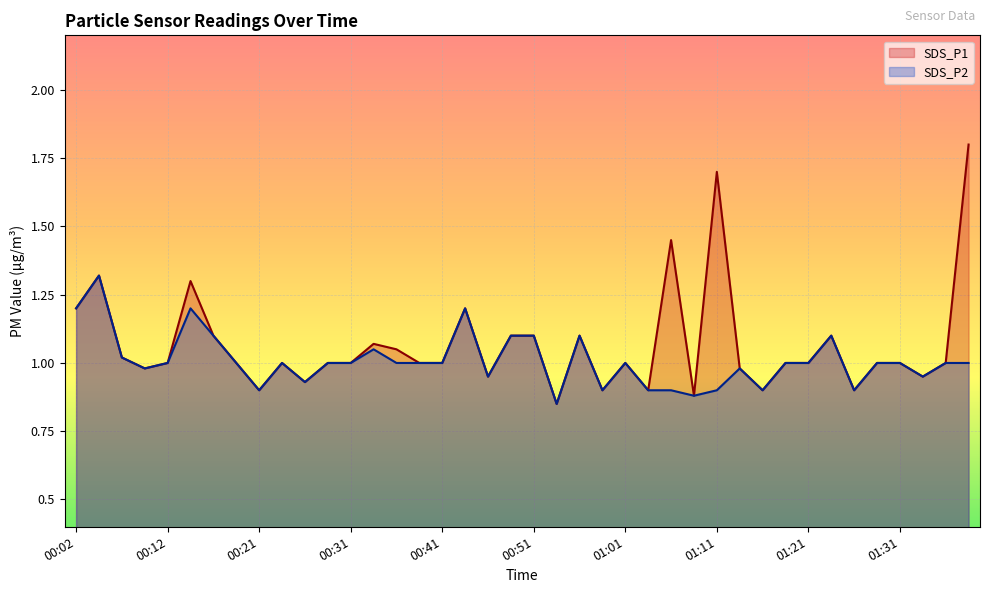

Reading left to right, what are all the values shown in this chart?

SDS_P1: 00:02=1.2	00:04=1.3	00:07=1.0	00:09=1.0	00:12=1.0	00:14=1.3	00:16=1.1	00:19=1.0	00:21=0.9	00:24=1.0	00:26=0.9	00:29=1.0	00:31=1.0	00:34=1.1	00:36=1.1	00:39=1.0	00:41=1.0	00:44=1.2	00:46=0.9	00:49=1.1	00:51=1.1	00:54=0.8	00:56=1.1	00:59=0.9	01:01=1.0	01:03=0.9	01:06=1.4	01:08=0.9	01:11=1.7	01:13=1.0	01:16=0.9	01:18=1.0	01:21=1.0	01:23=1.1	01:26=0.9	01:29=1.0	01:31=1.0	01:34=0.9	01:36=1.0	01:39=1.8
SDS_P2: 00:02=1.2	00:04=1.3	00:07=1.0	00:09=1.0	00:12=1.0	00:14=1.2	00:16=1.1	00:19=1.0	00:21=0.9	00:24=1.0	00:26=0.9	00:29=1.0	00:31=1.0	00:34=1.1	00:36=1.0	00:39=1.0	00:41=1.0	00:44=1.2	00:46=0.9	00:49=1.1	00:51=1.1	00:54=0.8	00:56=1.1	00:59=0.9	01:01=1.0	01:03=0.9	01:06=0.9	01:08=0.9	01:11=0.9	01:13=1.0	01:16=0.9	01:18=1.0	01:21=1.0	01:23=1.1	01:26=0.9	01:29=1.0	01:31=1.0	01:34=0.9	01:36=1.0	01:39=1.0